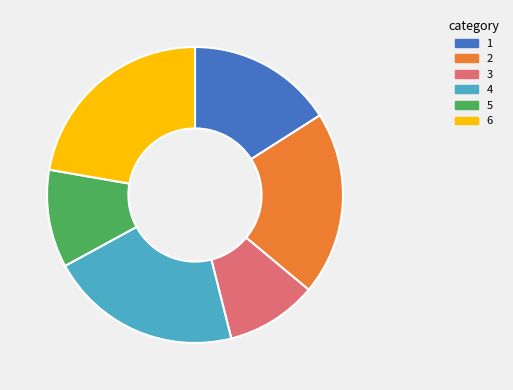

What is the smallest slice in the pie chart?

3